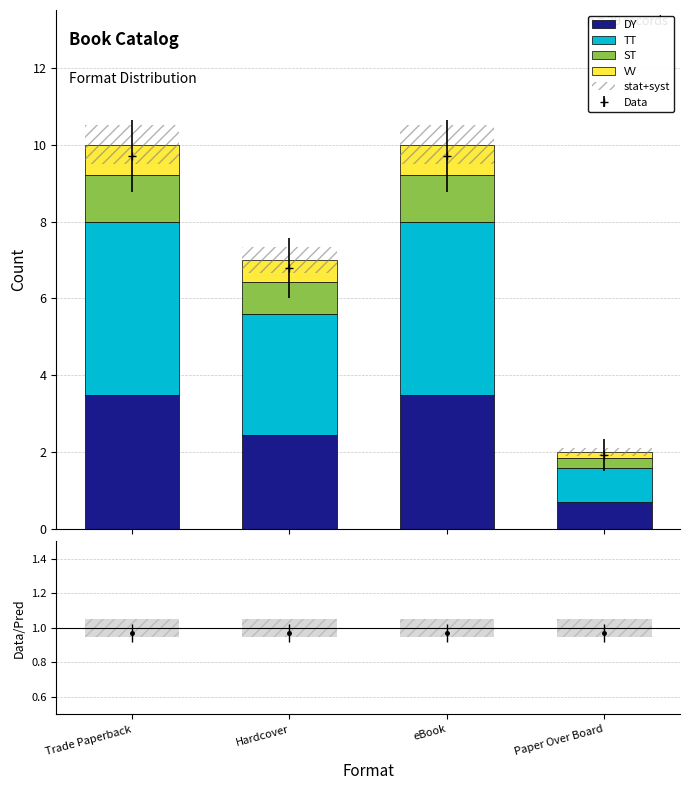

How many series are shown in this chart?

5